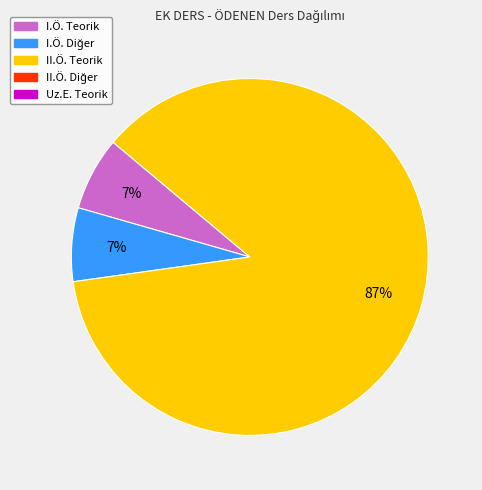

Is there any slice that represents more than half of the pie?

Yes